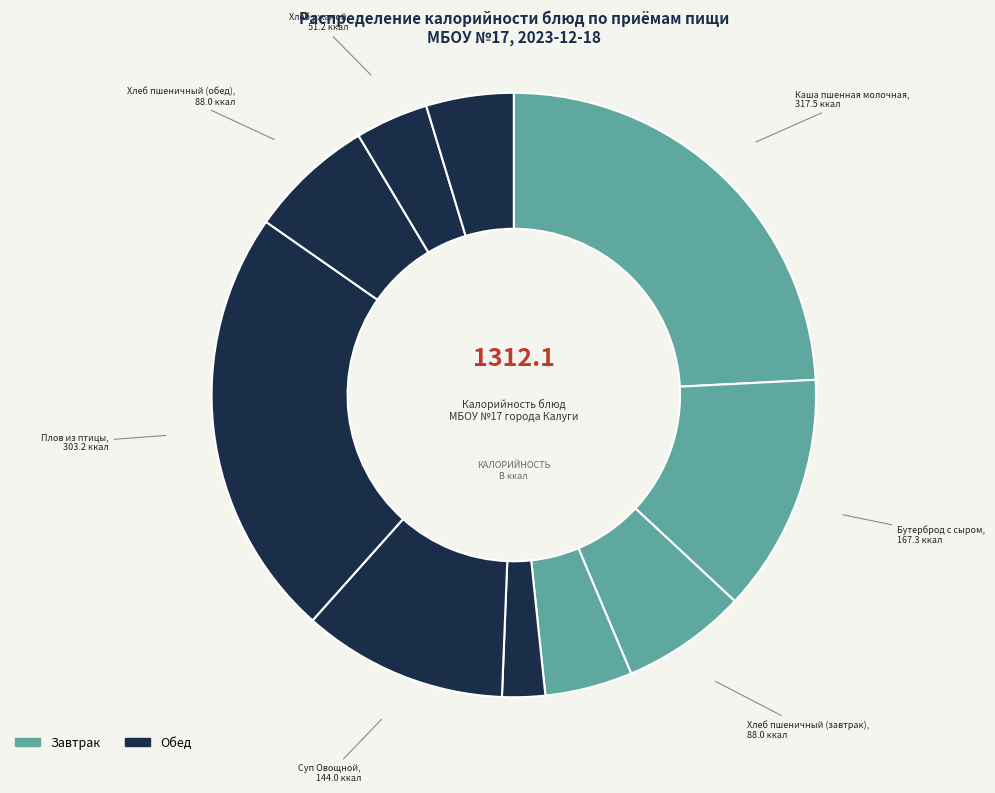

Count the number of slices in the pie.

10